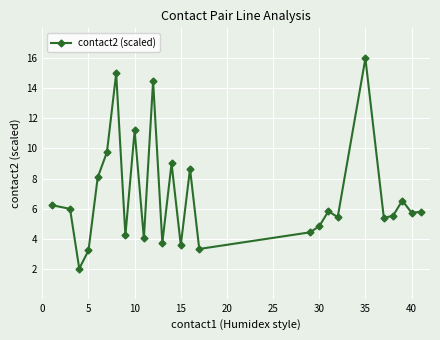

What is the smallest value displayed?

2.0